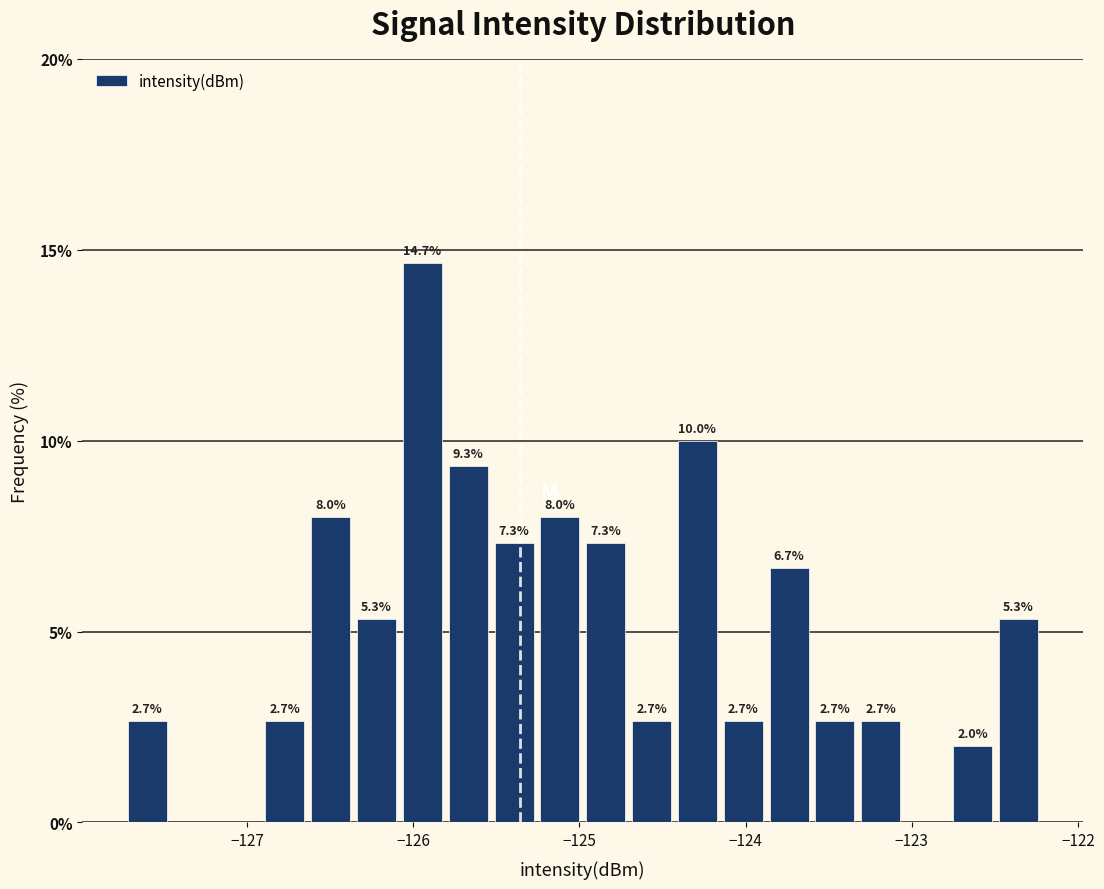

Read against the x-axis, roughly where is the centre of the tallest bar?

-125.9